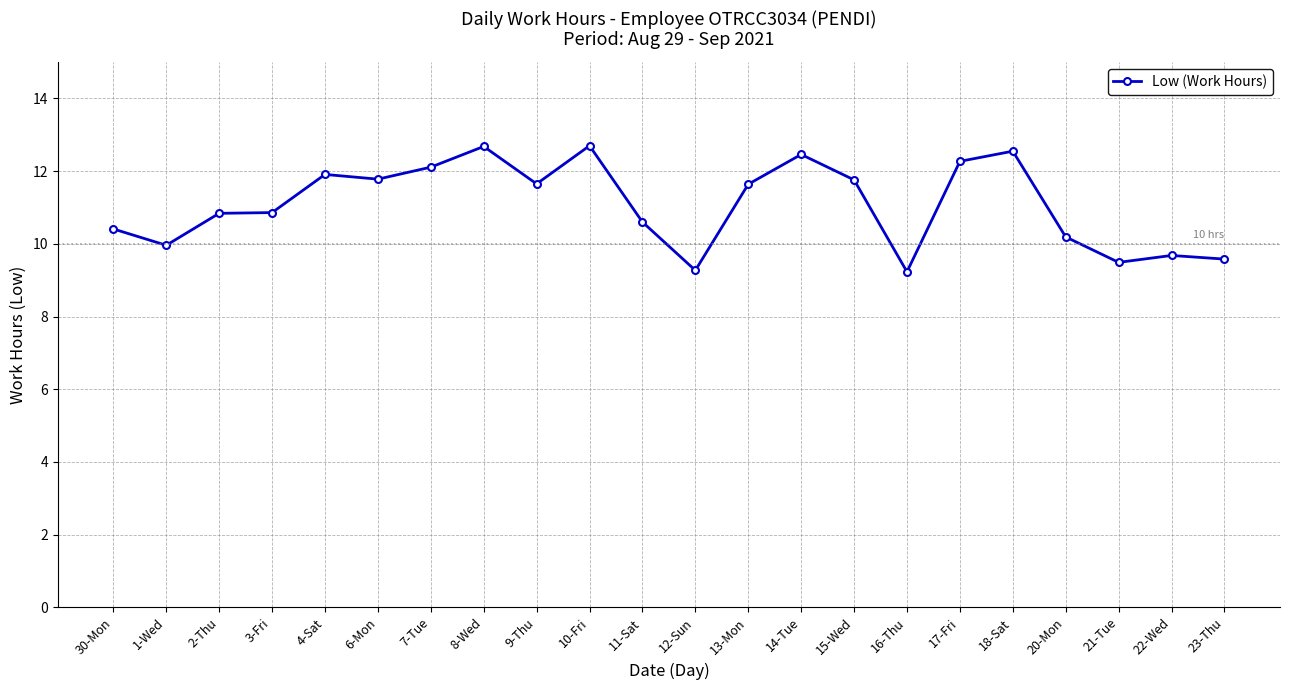

What is the label of the 8th point from the left?

8-Wed